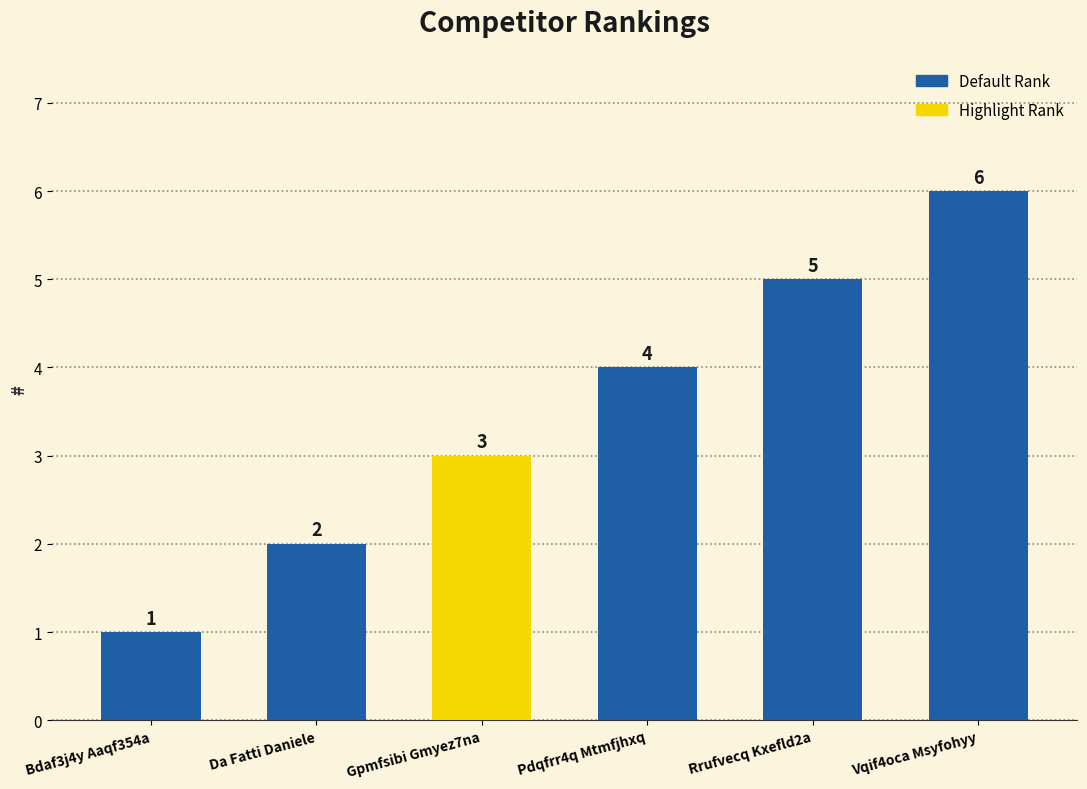

What is the difference between the maximum and minimum values?

5